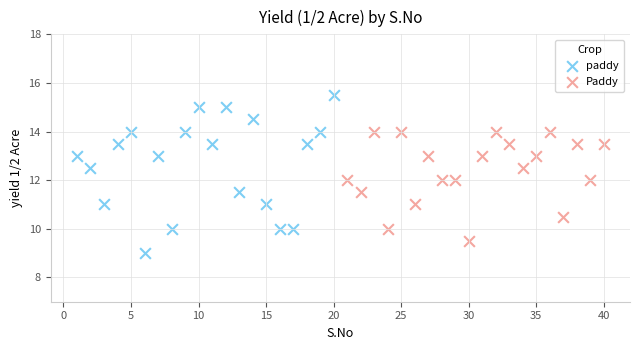

Which series contains the lowest Y value?

paddy